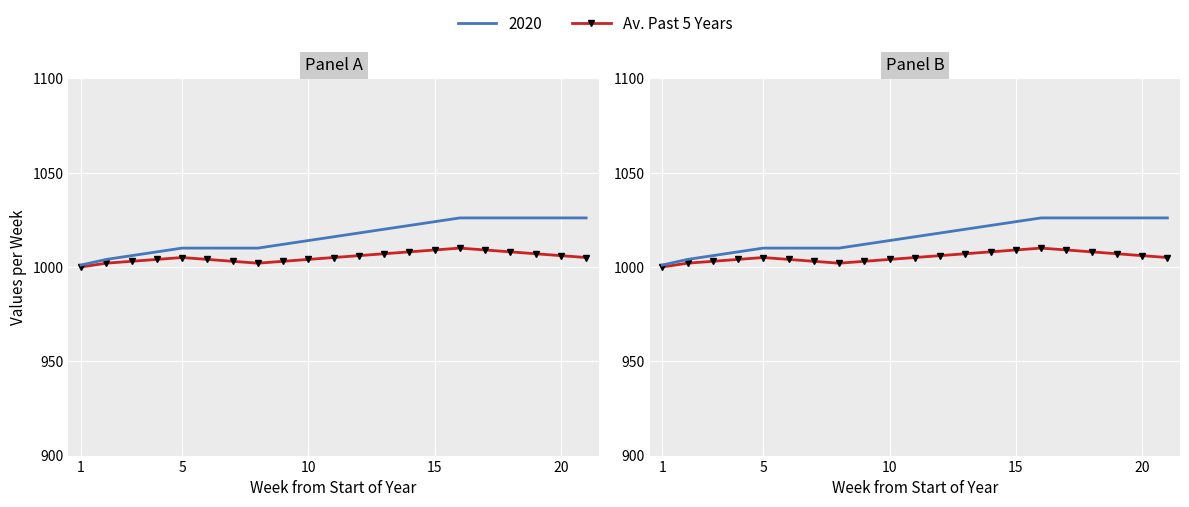

True or false: there are more than 2 points higher than both neighbors.

False